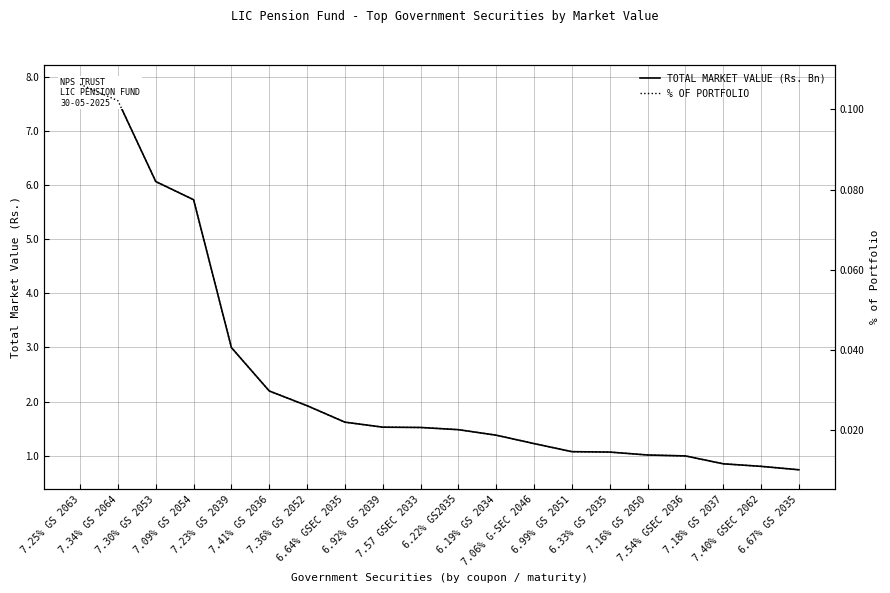

At which category does the chart reach its peak across all series?

7.25% GS 2063